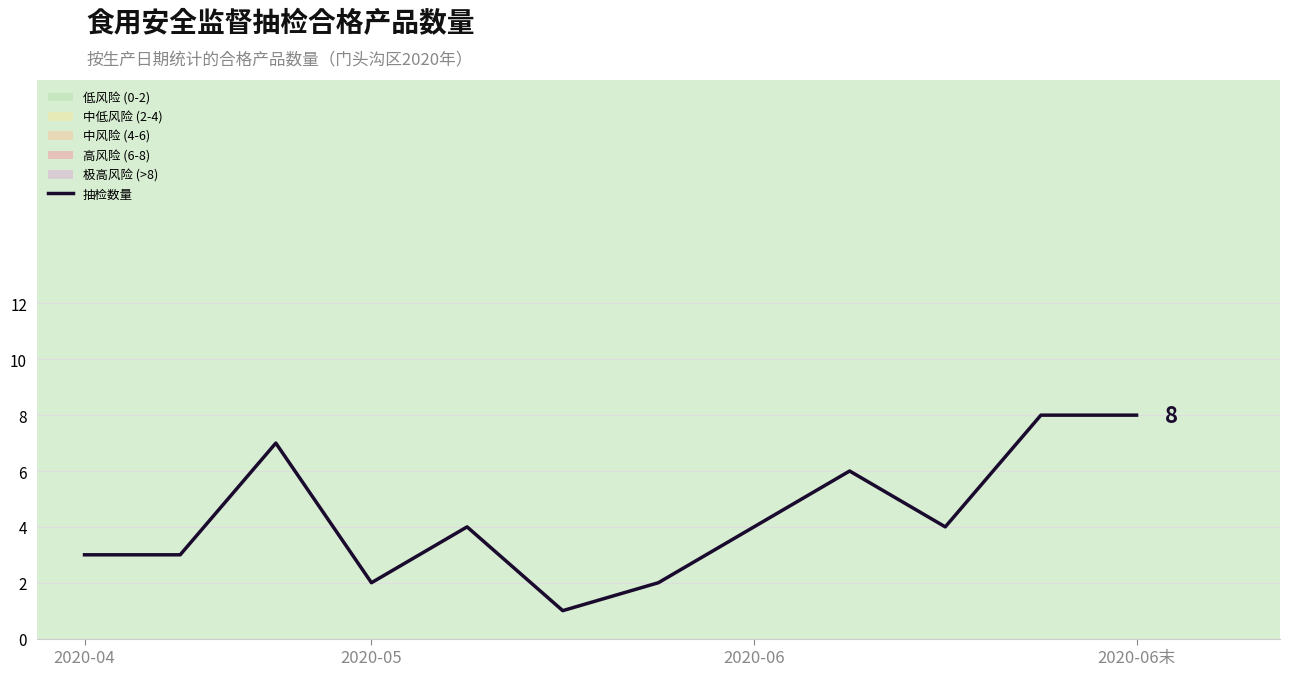

Reading right to left, list all the values displayed in this chart.

8	8	4	6	4	2	1	4	2	7	3	3